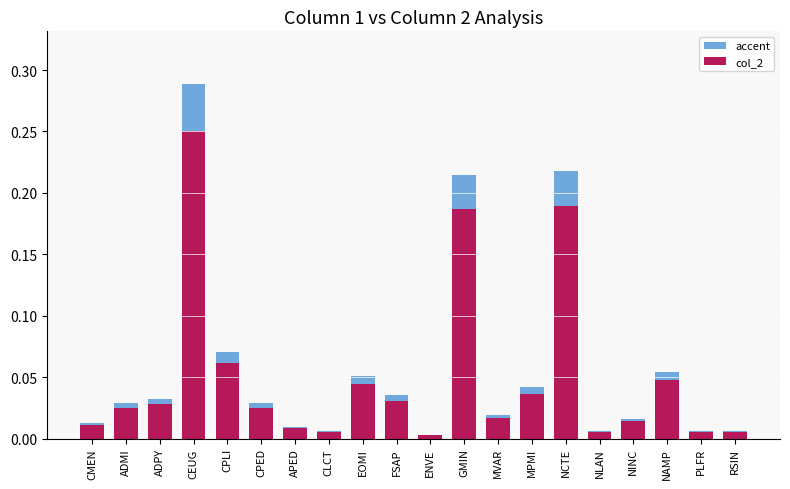

Which series has the largest total across all categories?

accent